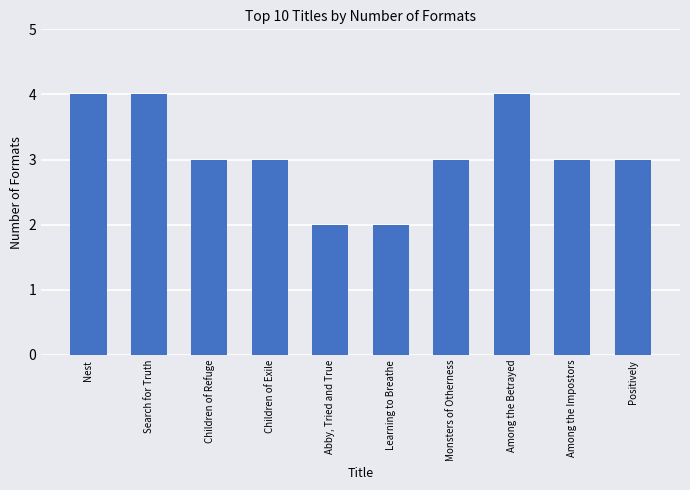

Approximately how many times larger is the value at Children of Exile compared to Children of Refuge?

1.0